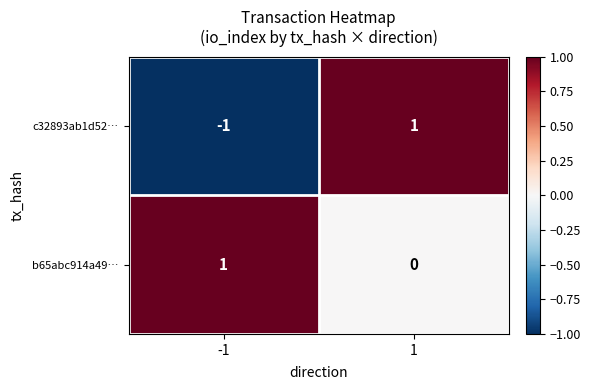

What is the difference between the highest and lowest values at -1?

2